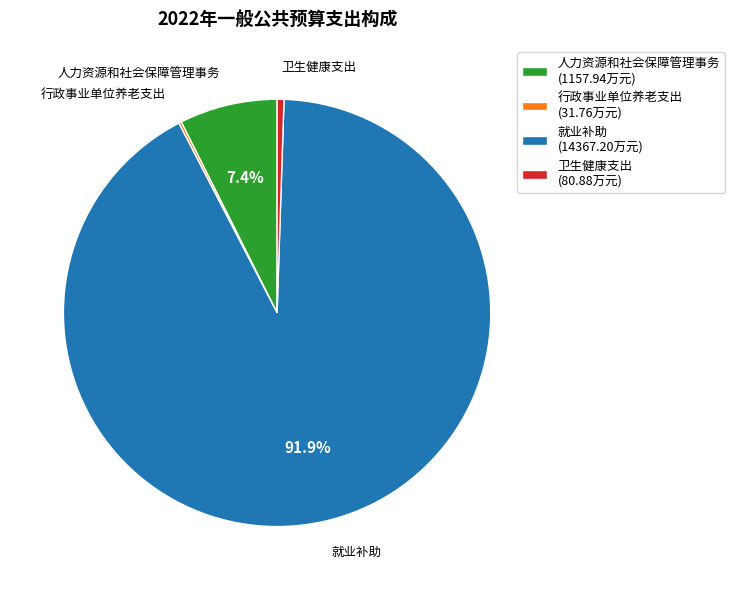

What percentage is the 人力资源和社会保障管理事务 slice, to the nearest percent?

7%